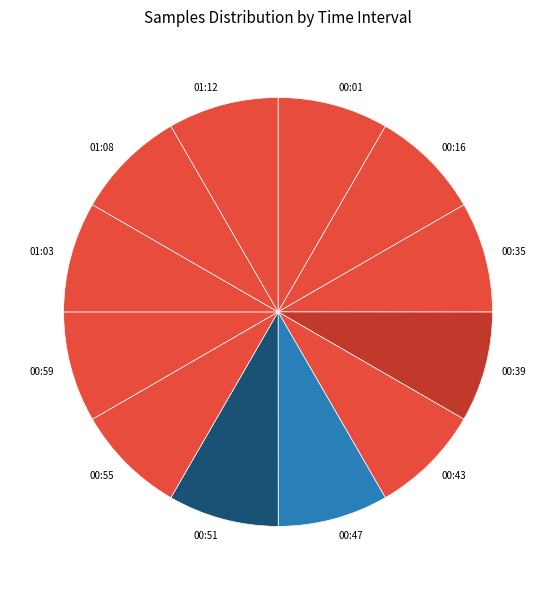

True or false: 01:08 accounts for 1% of the total.

False